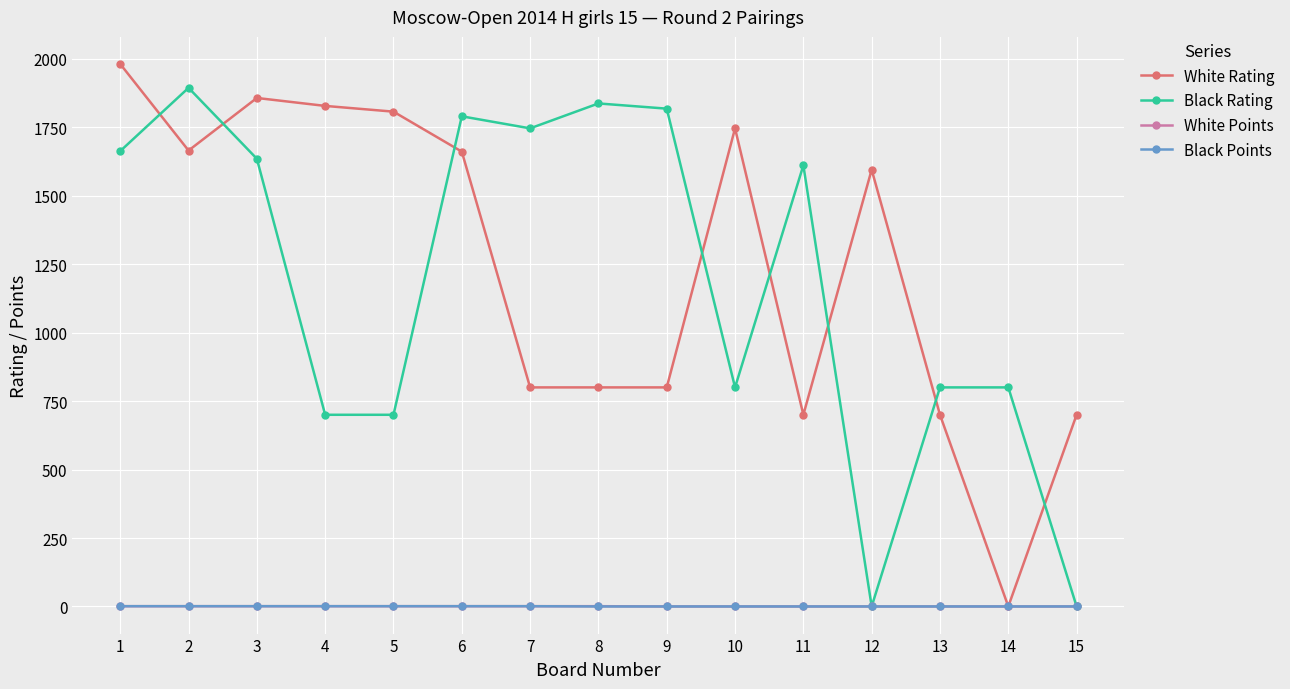

What is the sum of all White Rating values?

18640